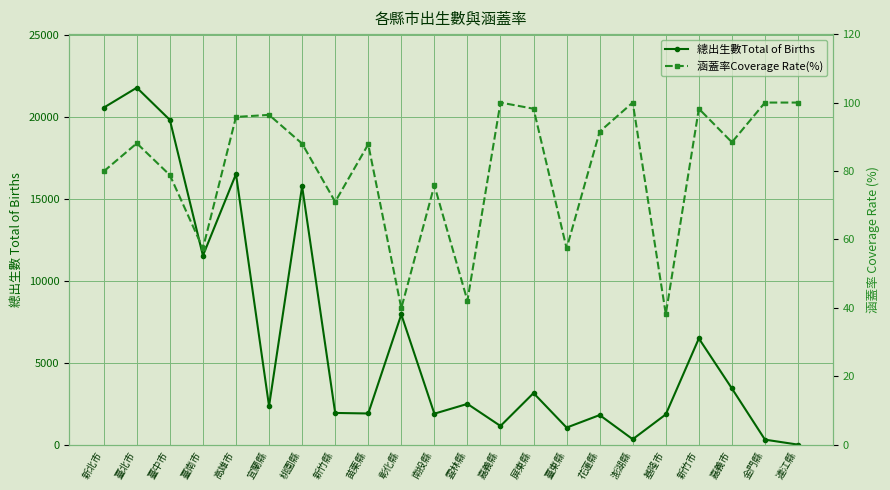

The value of 涵蓋率Coverage Rate(%) at 基隆市 is 54.3. True or false?

False